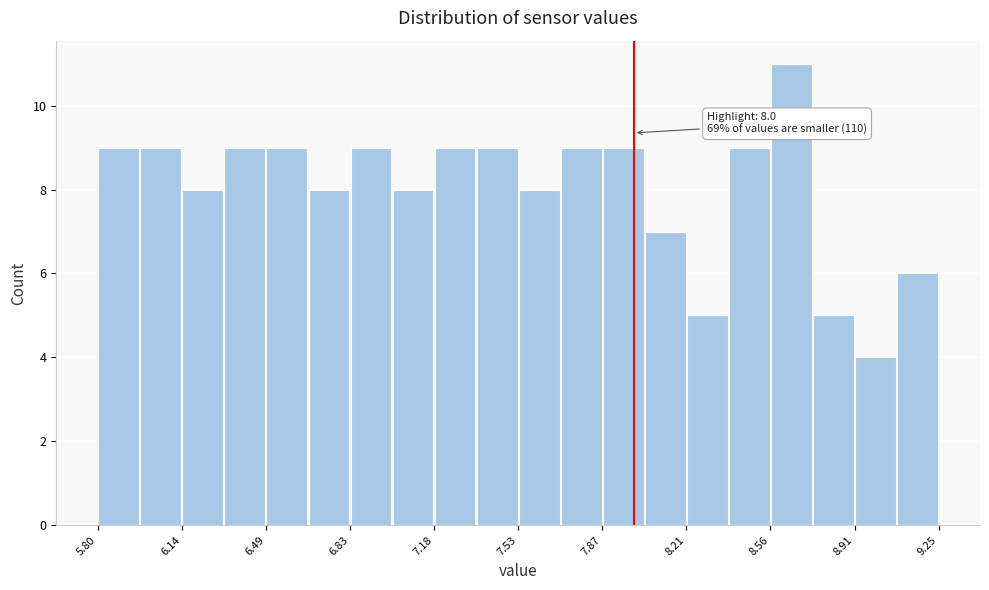

Read against the x-axis, roughly where is the centre of the tallest bar?

8.65